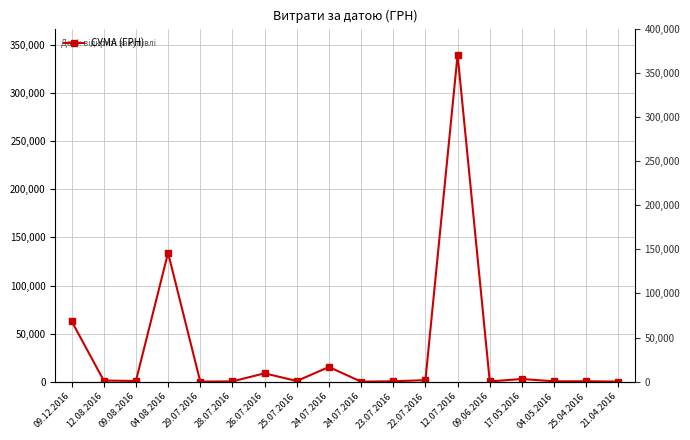

Reading left to right, what are all the values shown in this chart?

63015.0	1174.0	678.4	134012.3	97.8	265.3	8661.0	682.3	15231.9	11.2	384.0	1551.9	340053.3	240.0	2772.5	362.2	395.0	85.3